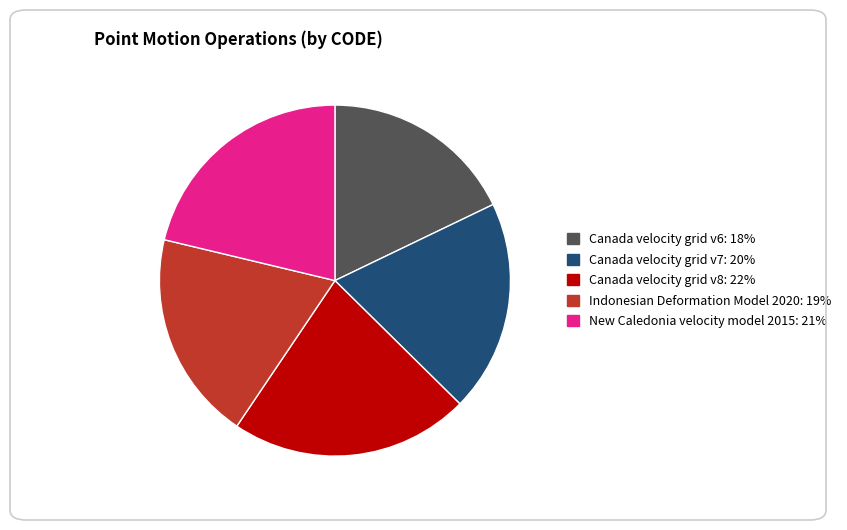

What is the ratio of the value at New Caledonia velocity model 2015 to the value at Canada velocity grid v7?

1.1